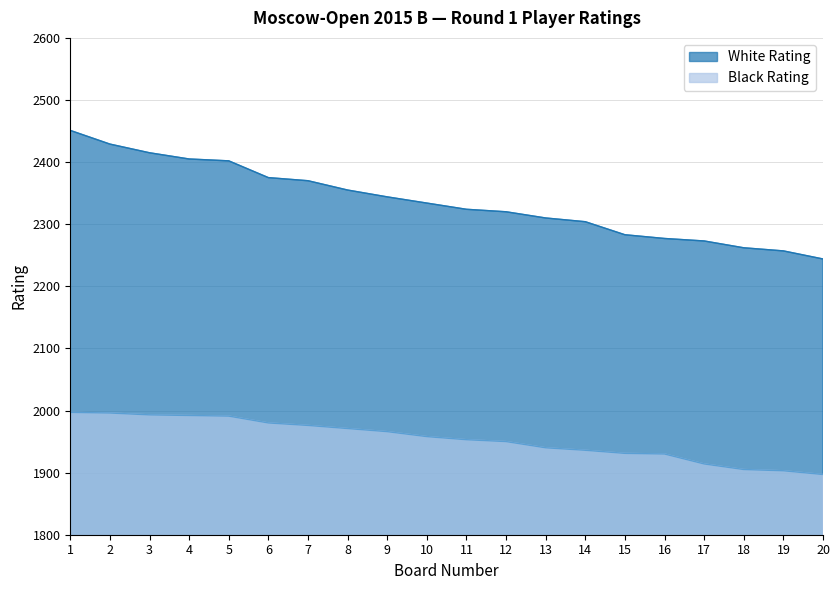

The value of White Rating at 9 is 2344. True or false?

True